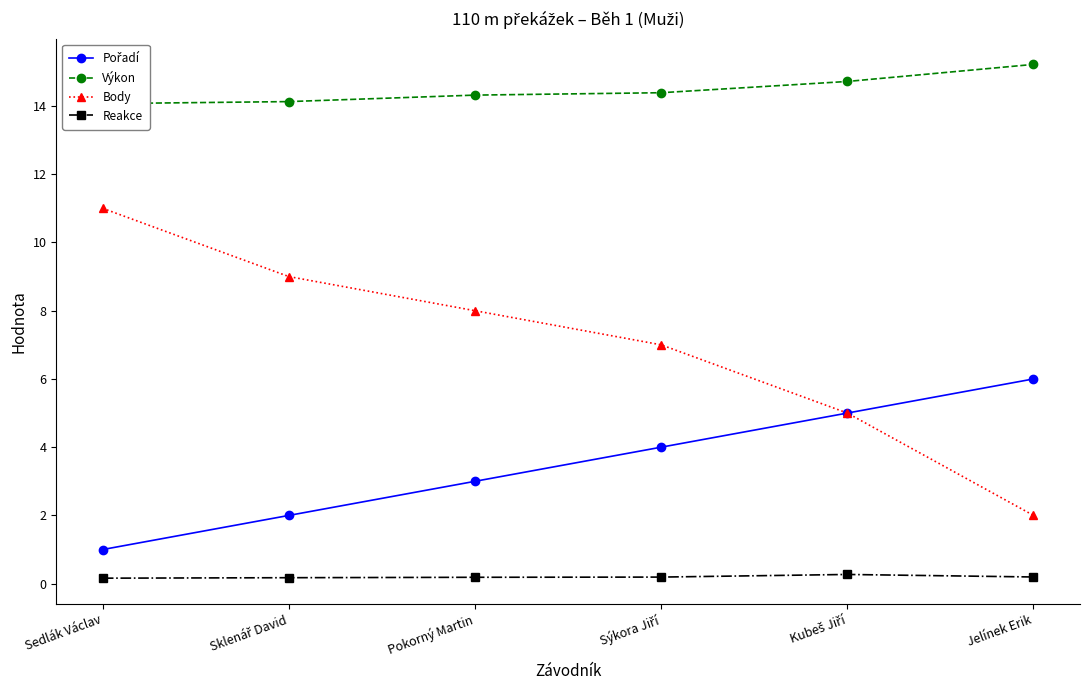

At which category does the chart reach its peak across all series?

Jelínek Erik